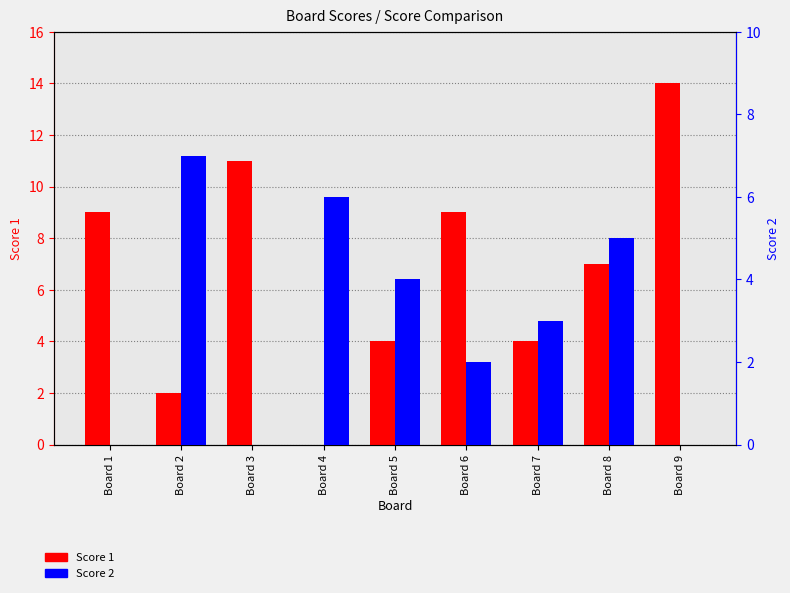

At which category is the sum across all series the highest?

Board 9